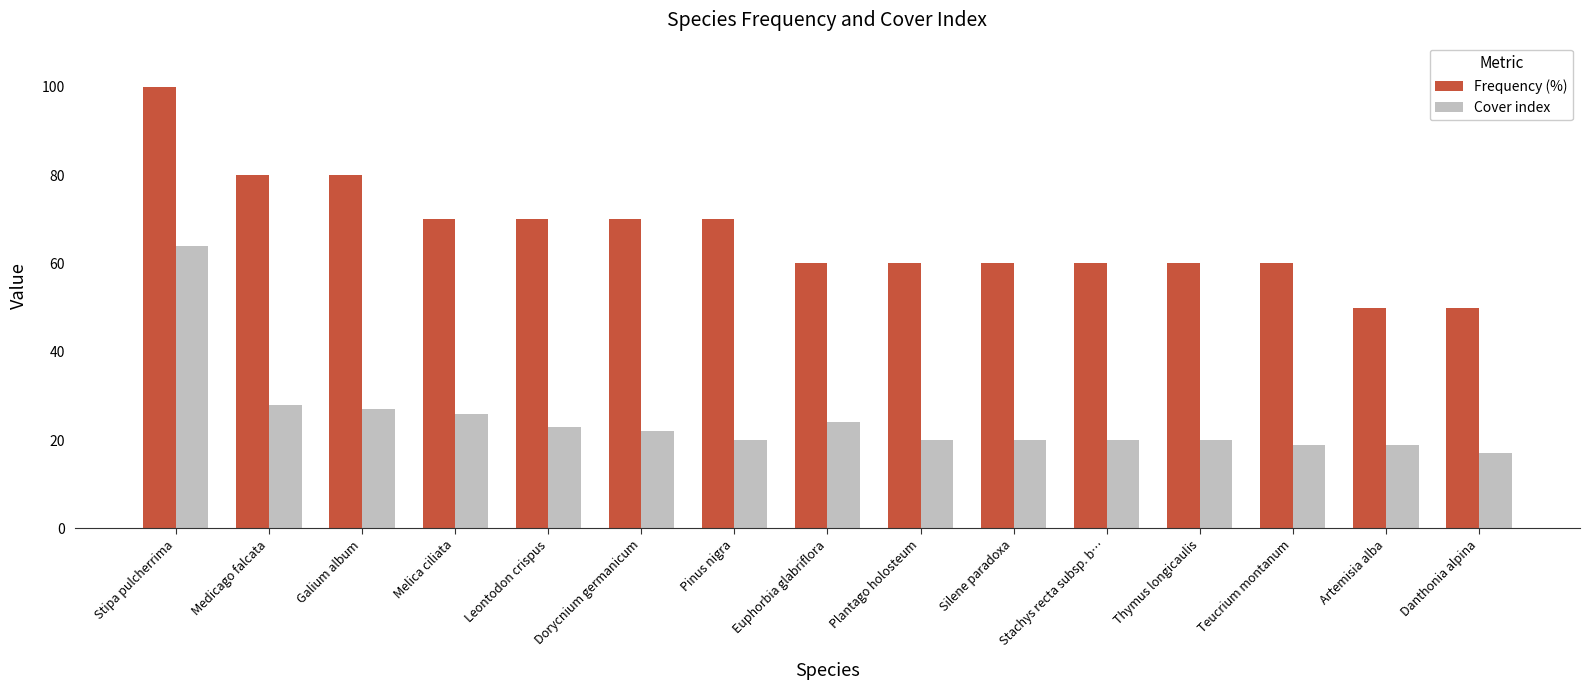

At which category is the sum across all series the highest?

Stipa pulcherrima